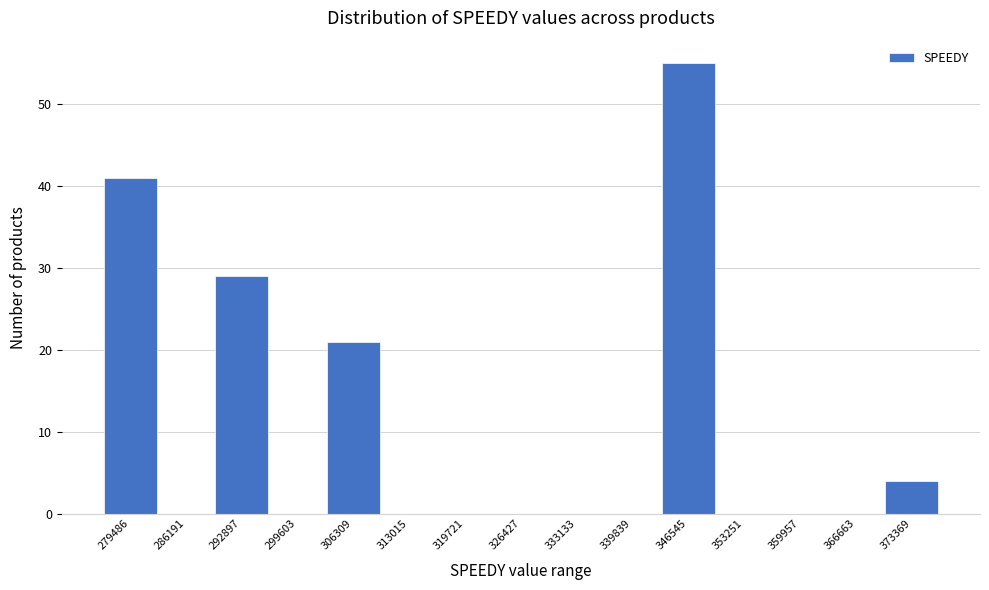

Reading right to left, what are all the values shown in this chart?

373369=4	366663=0	359957=0	353251=0	346545=55	339839=0	333133=0	326427=0	319721=0	313015=0	306309=21	299603=0	292897=29	286191=0	279486=41